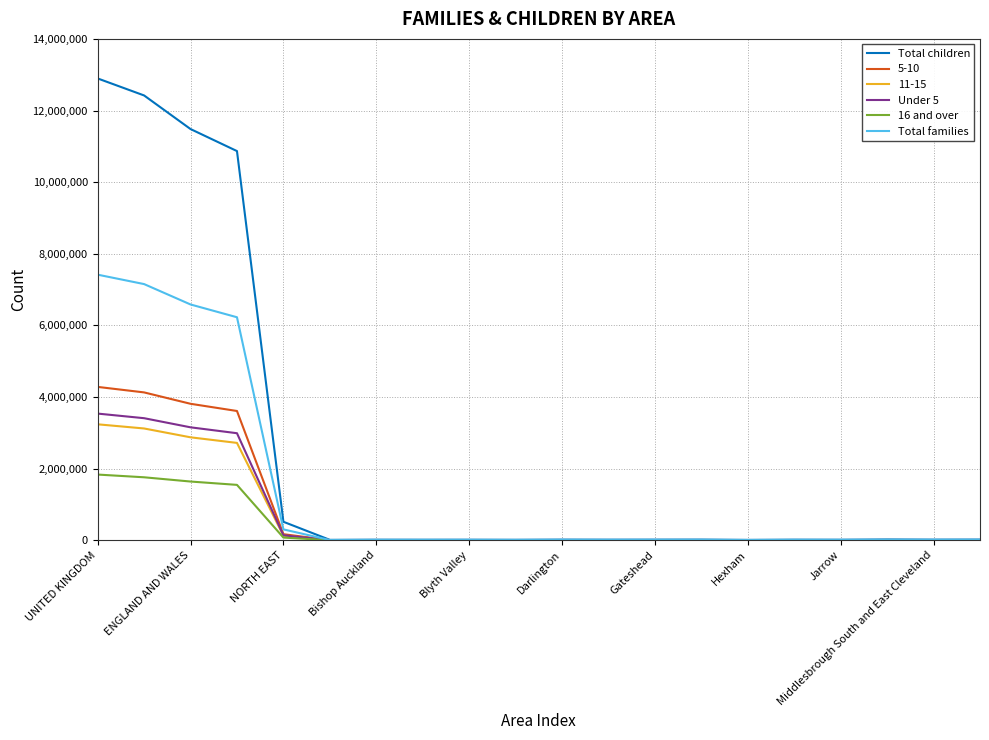

What is the maximum value for Total families?

7416800